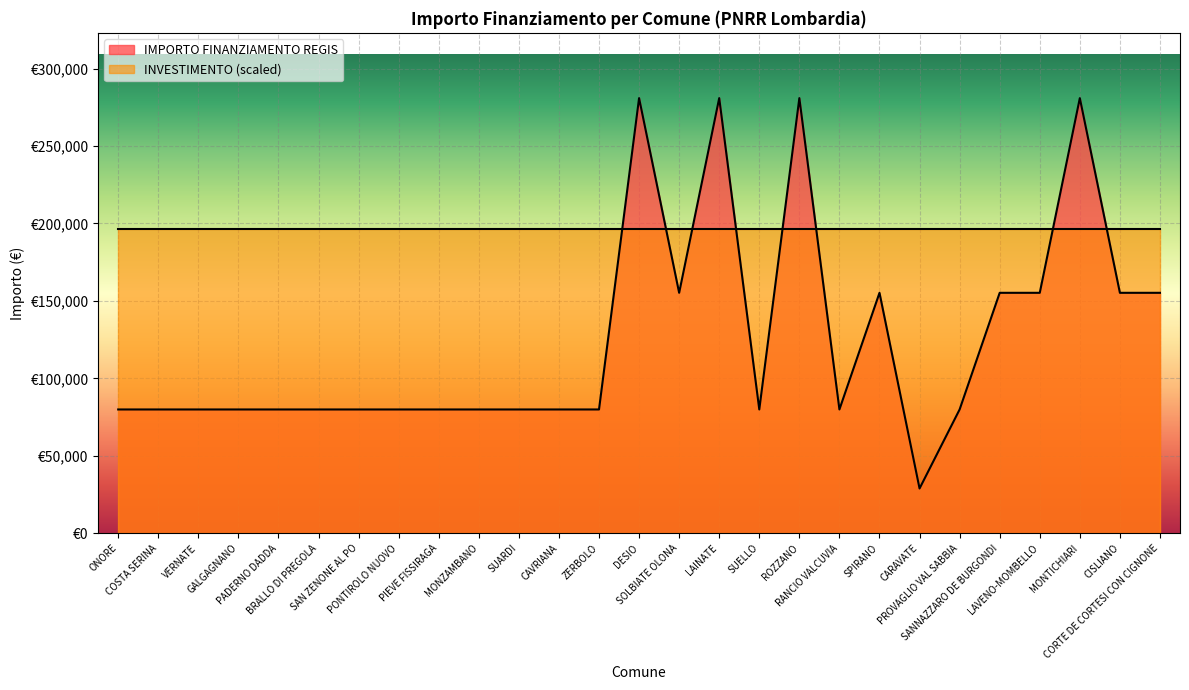

What is the value of the 25th point from the left?

280932